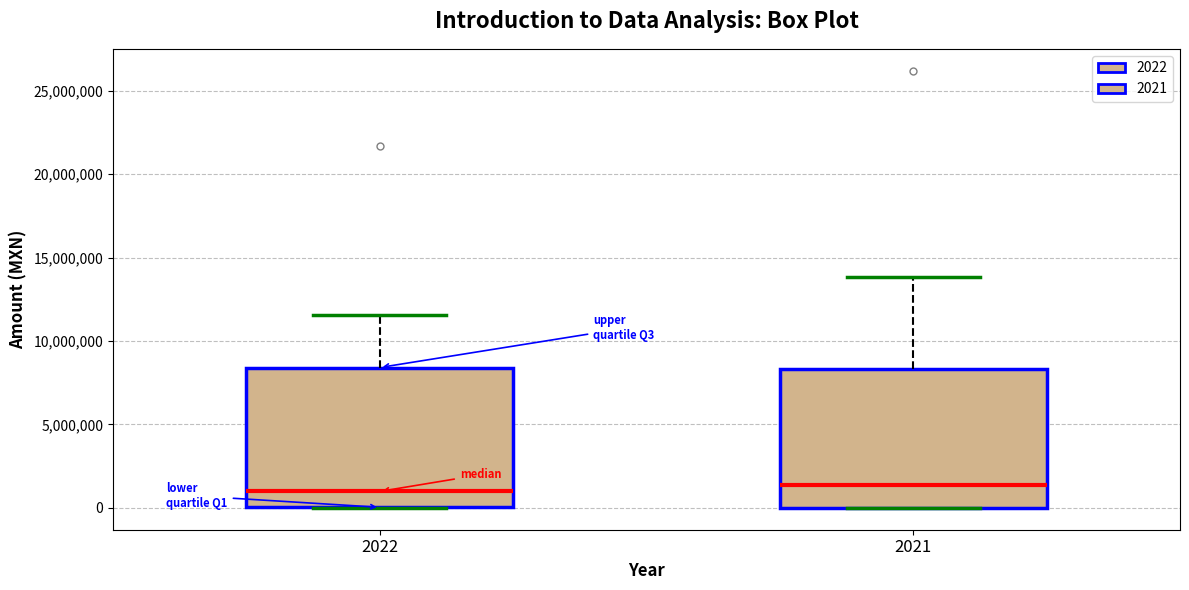

Reading left to right, transcribe this box plot: for each box, give where its median line is, the range the box spans, and where its two whiskers end, as read against the y-axis. The values are not printed on the chart, so give them approximately, as read against the axis.

2022: median 1000000, box 0 to 8500000, whiskers 0 to 11500000
2021: median 1500000, box 0 to 8500000, whiskers 0 to 14000000